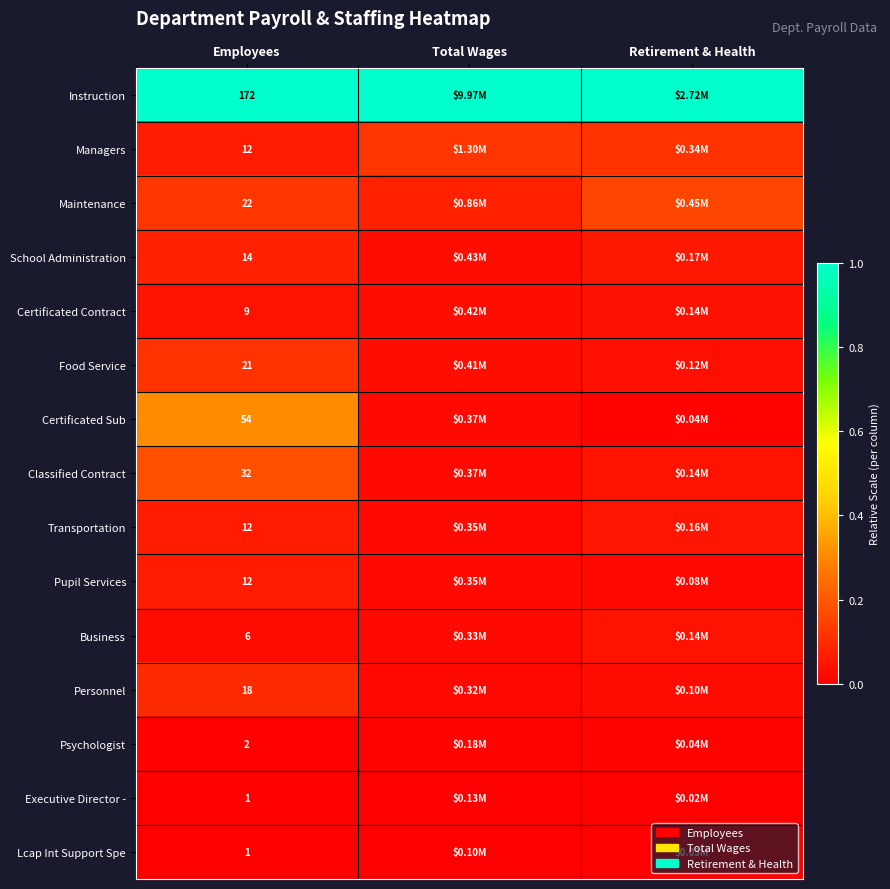

Between Total Wages and Retirement & Health, which is larger?

Total Wages